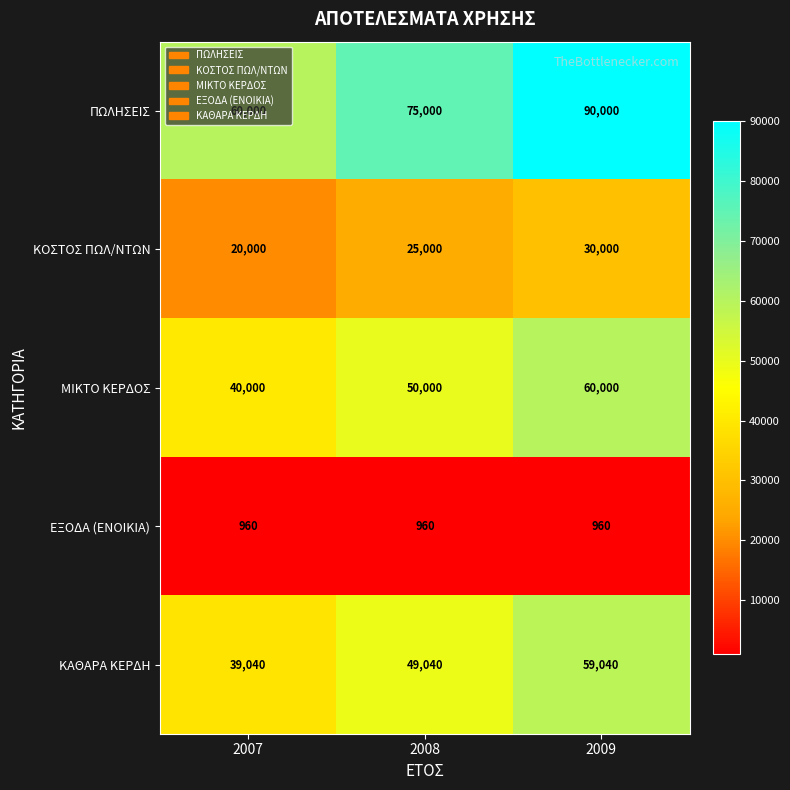

Count the ΚΟΣΤΟΣ ΠΩΛ/ΝΤΩΝ values in the range 20000 to 30000.

3